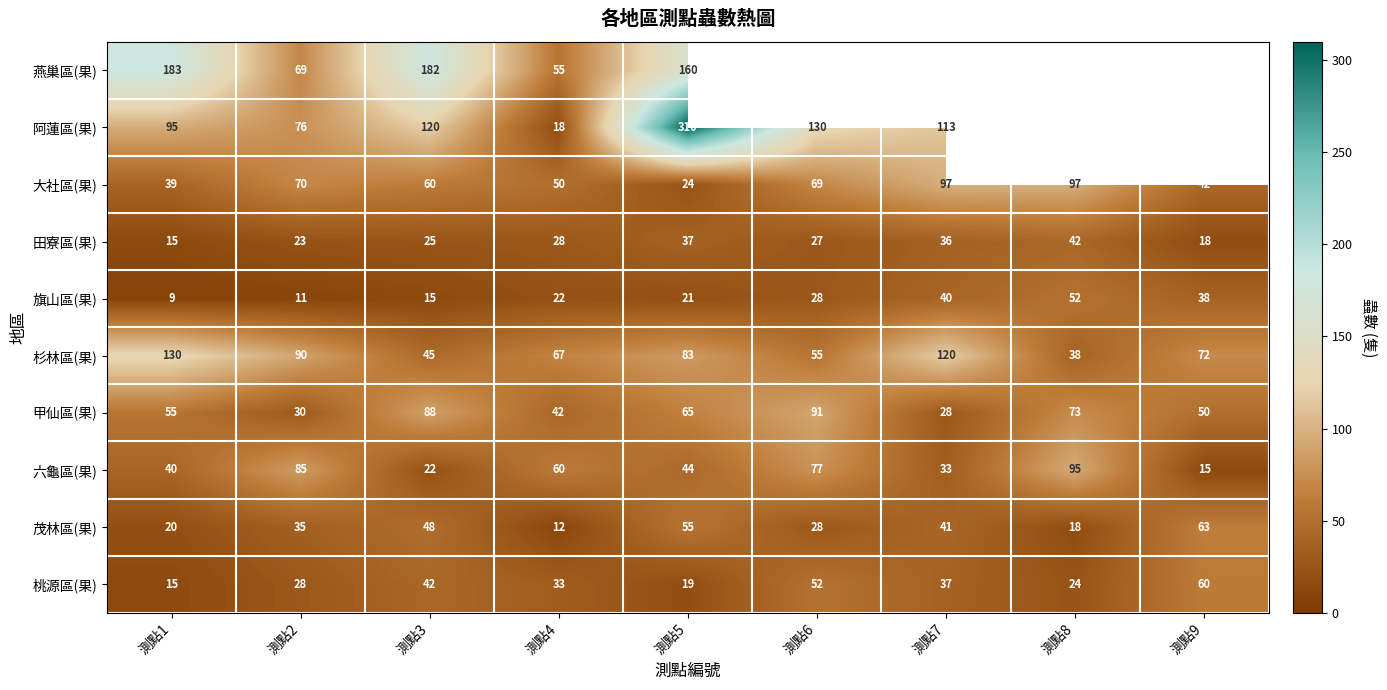

Rank the categories by 杉林區(果) value from lowest to highest.

測點8, 測點3, 測點6, 測點4, 測點9, 測點5, 測點2, 測點7, 測點1